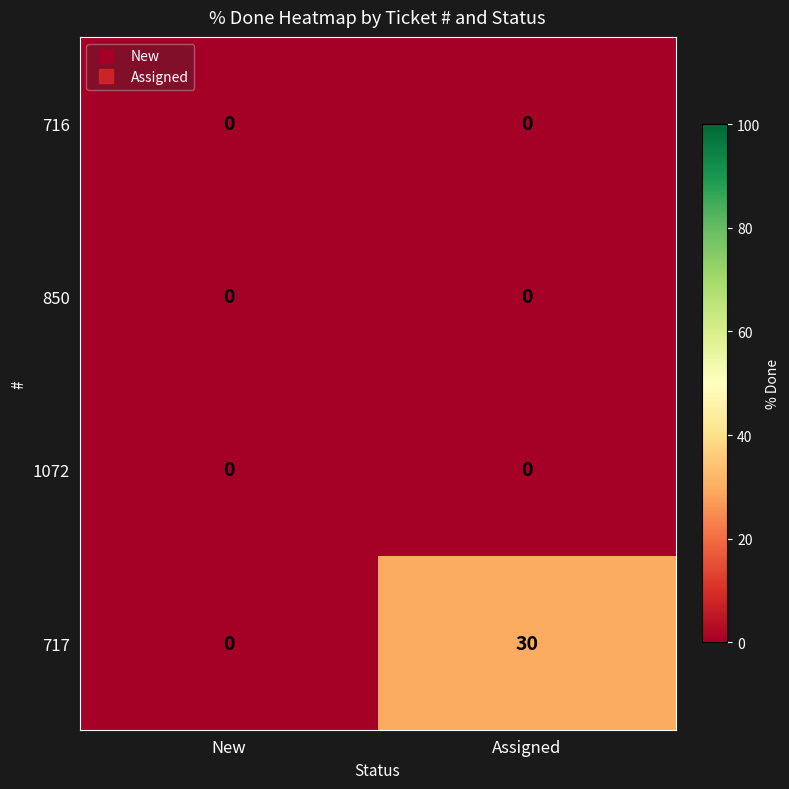

What is the maximum value for 717?

30